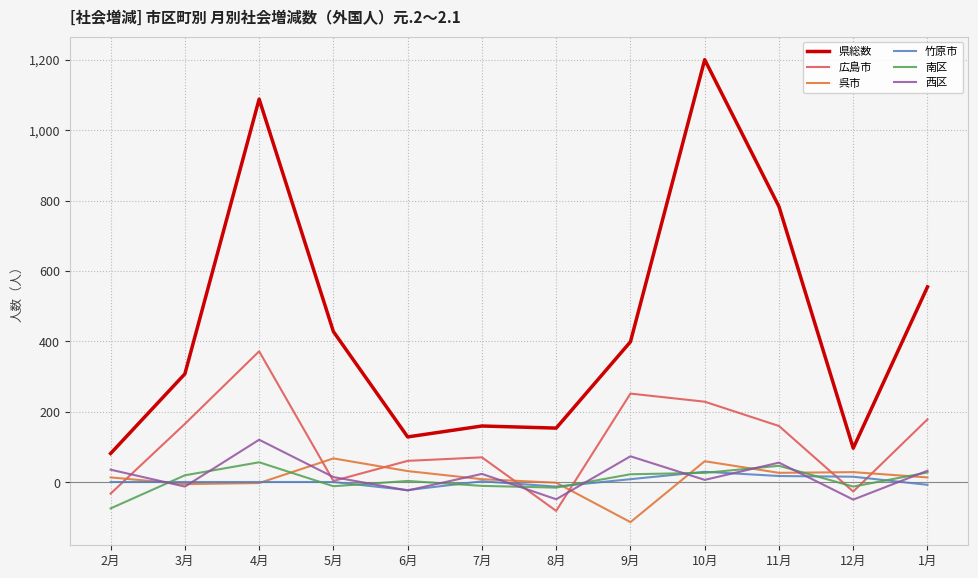

Between which two adjacent categories do 西区 and 広島市 first intersect?

2月 and 3月